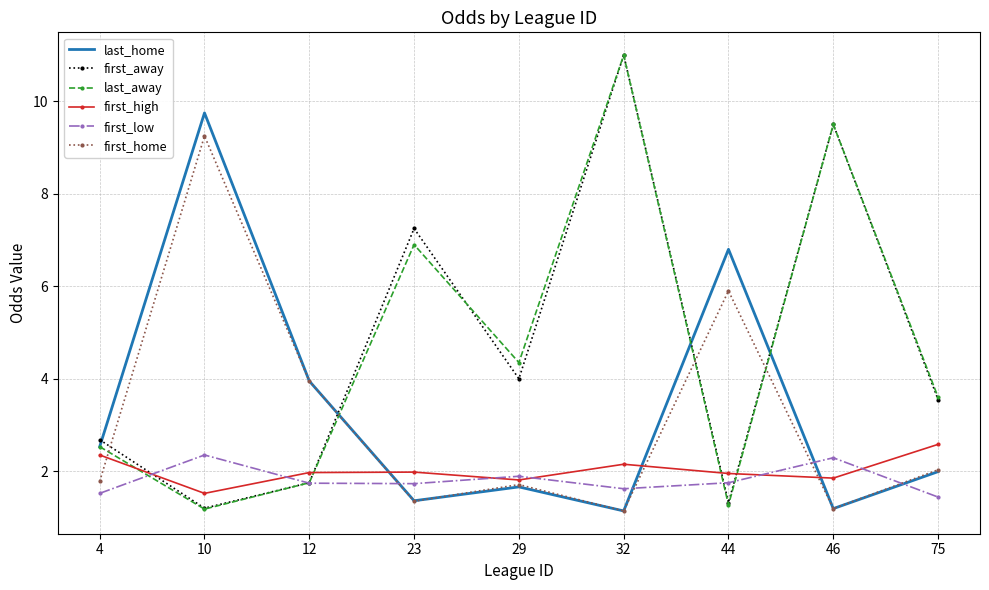

Between which two adjacent categories do first_low and first_high first intersect?

4 and 10